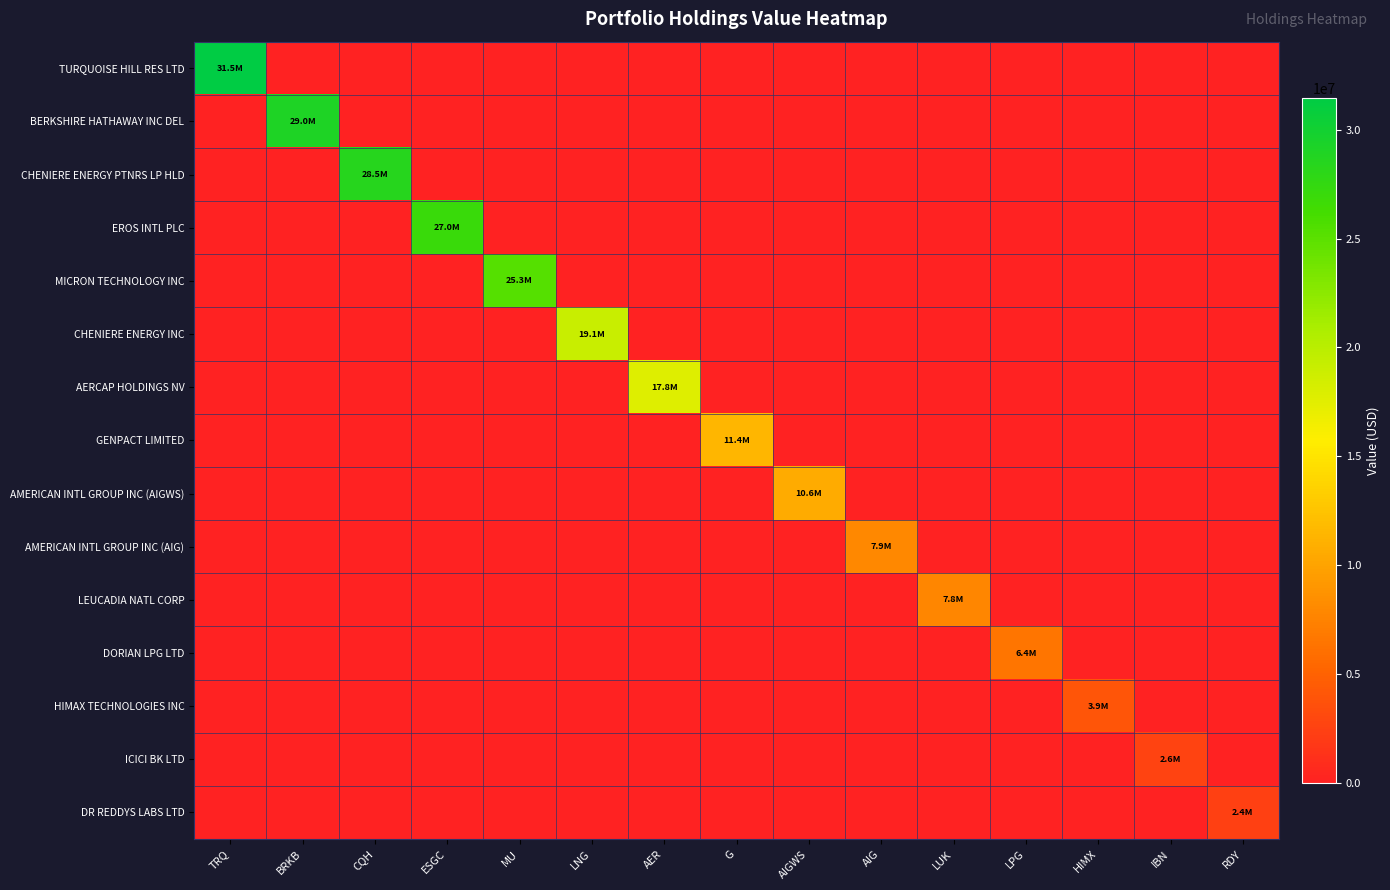

Which series has the largest total across all categories?

TURQUOISE HILL RES LTD